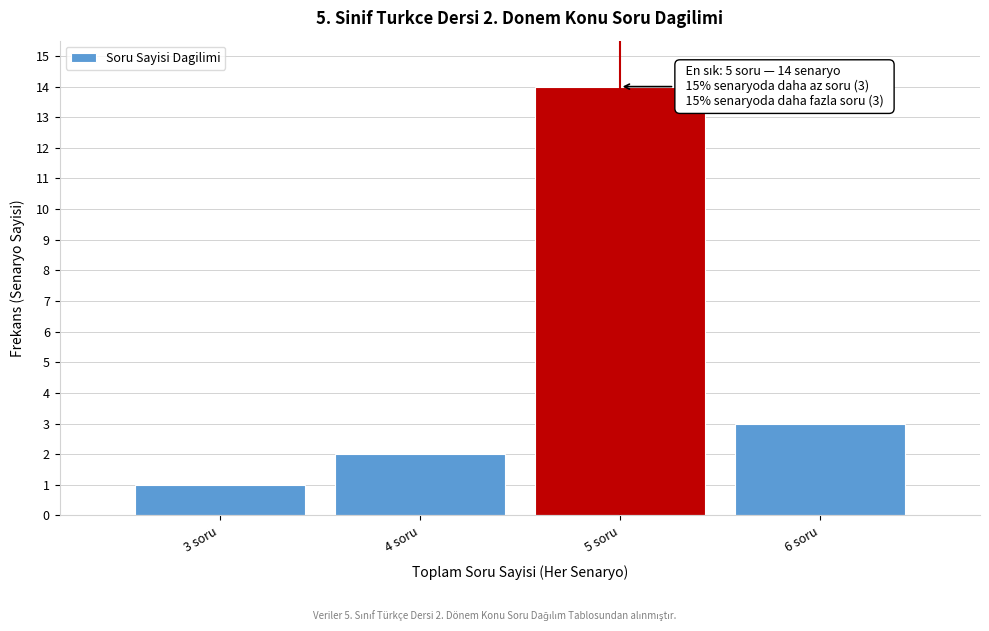

Which range on the x-axis has the tallest bar?

4.5 to 5.5